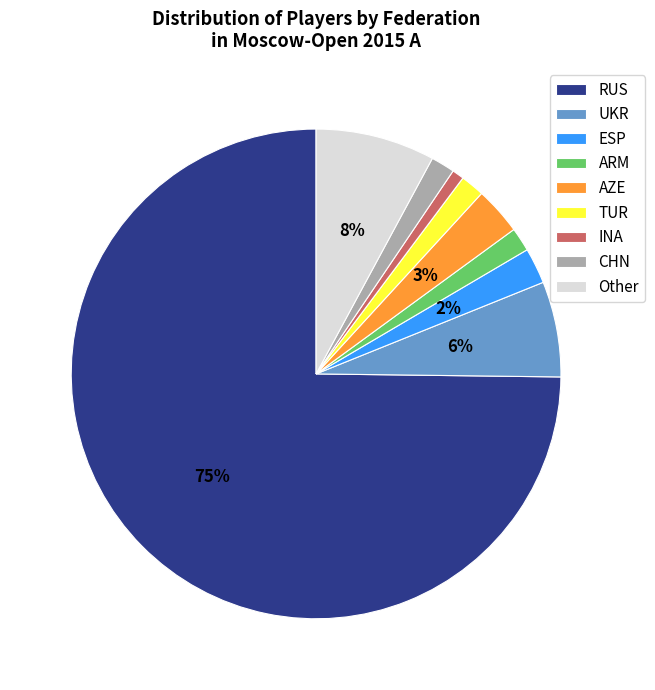

How many slices are in this pie chart?

9